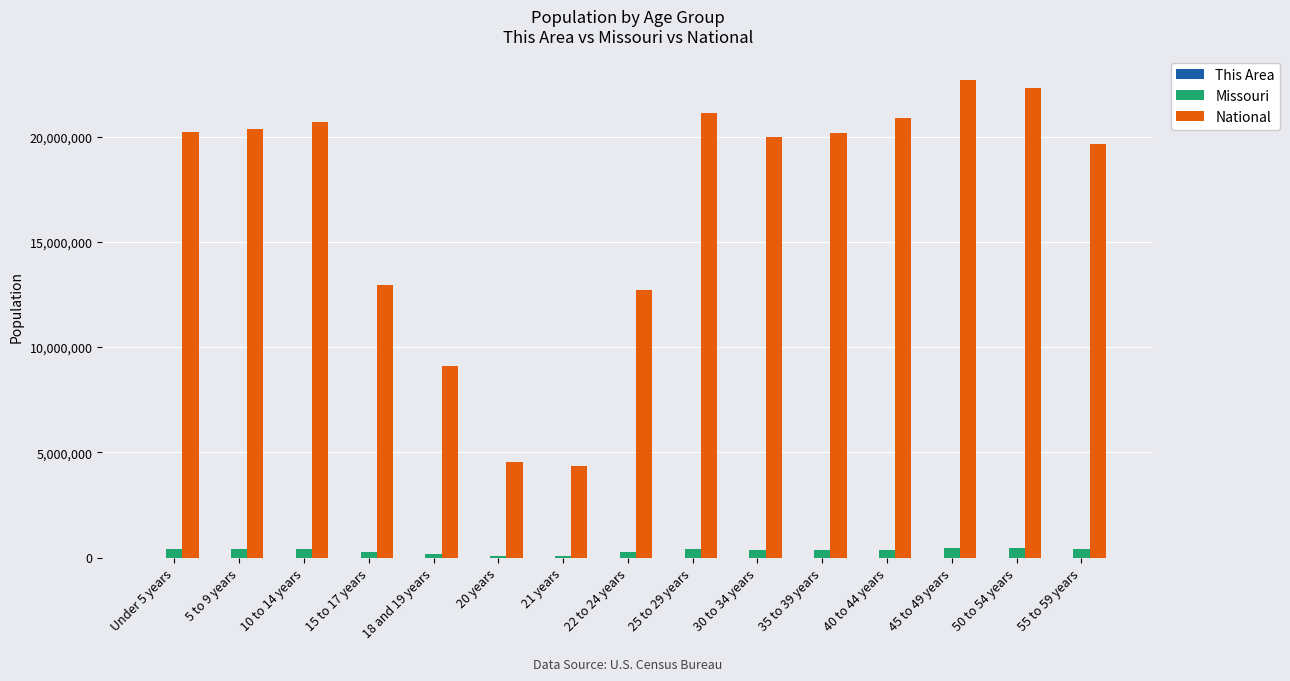

The value of National at 40 to 44 years is 20890964. True or false?

True